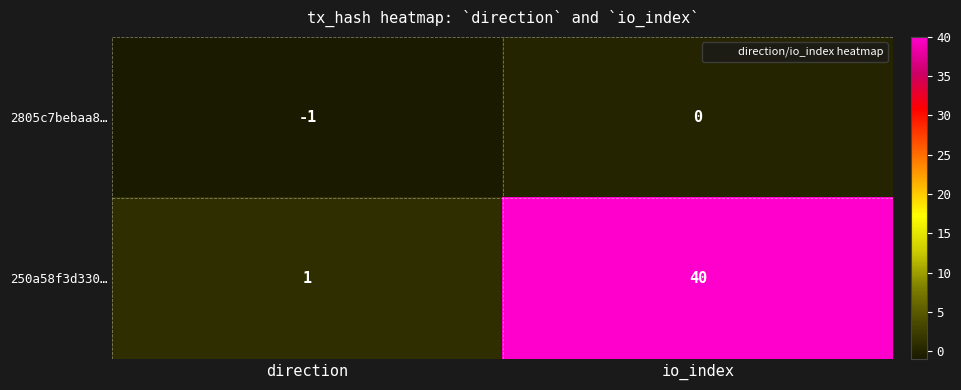

What is the sum of all 250a58f3d330… values?

41